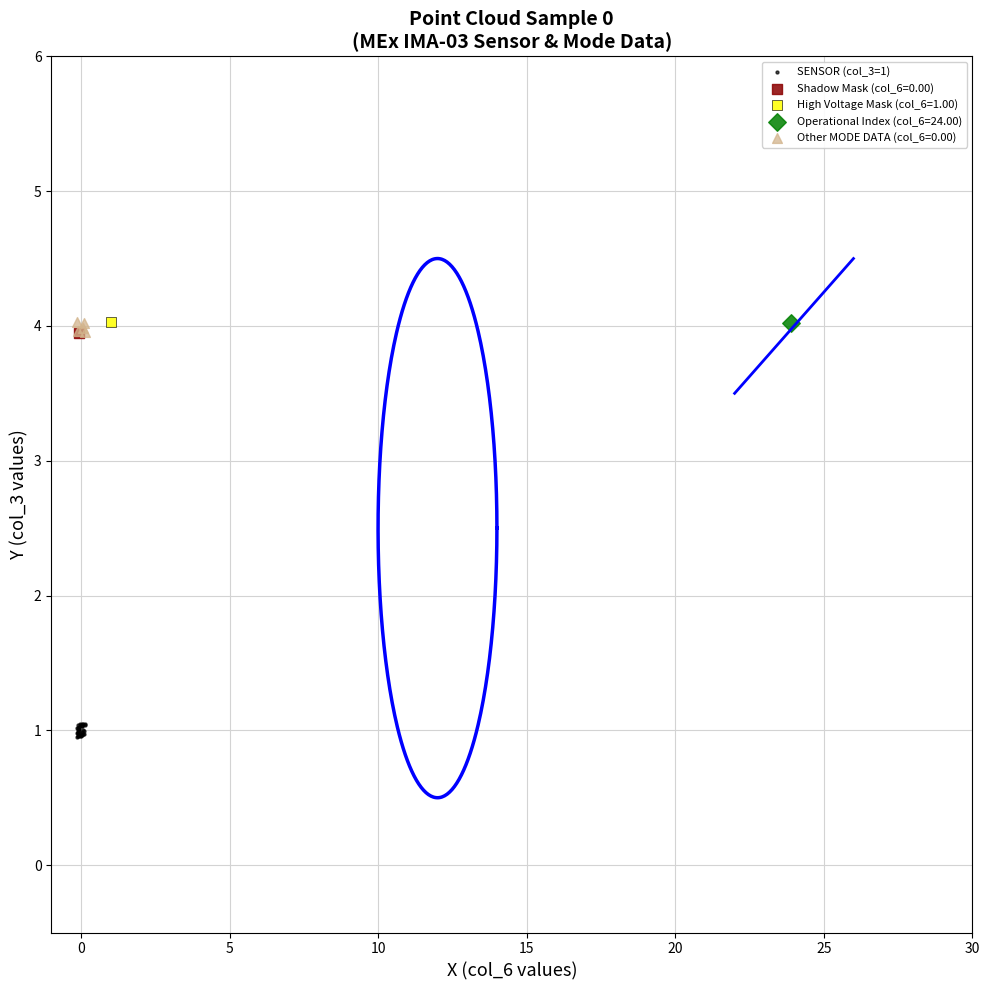

What are all the series names shown in the legend?

SENSOR (col_3=1), Shadow Mask (col_6=0.00), High Voltage Mask (col_6=1.00), Operational Index (col_6=24.00), Other MODE DATA (col_6=0.00)